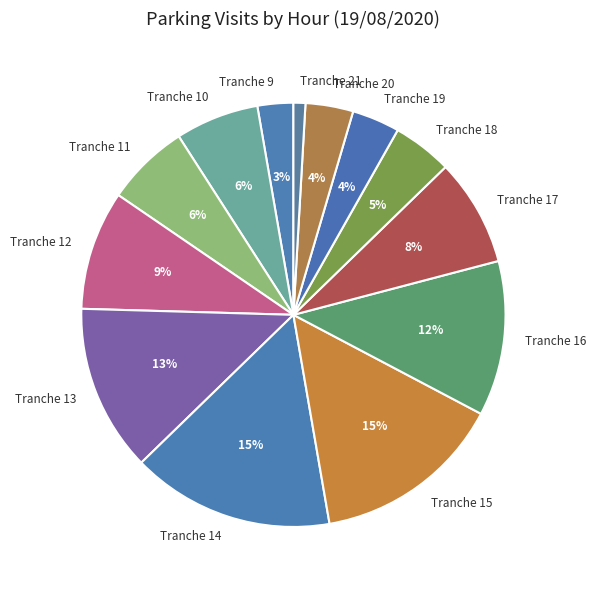

Which category has the smallest portion of the pie?

Tranche 21